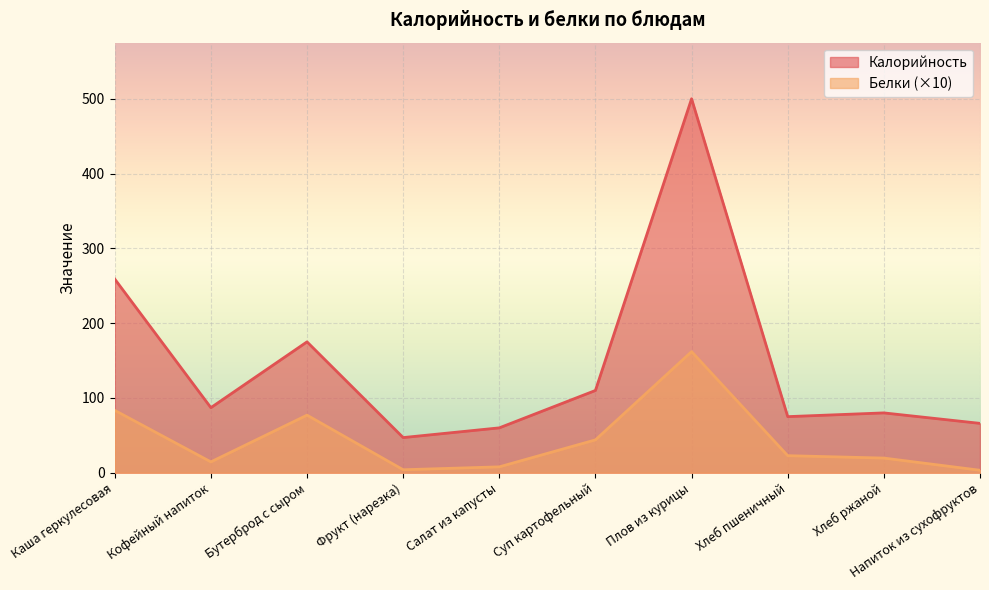

True or false: Белки has more than 1 interior local peaks.

True